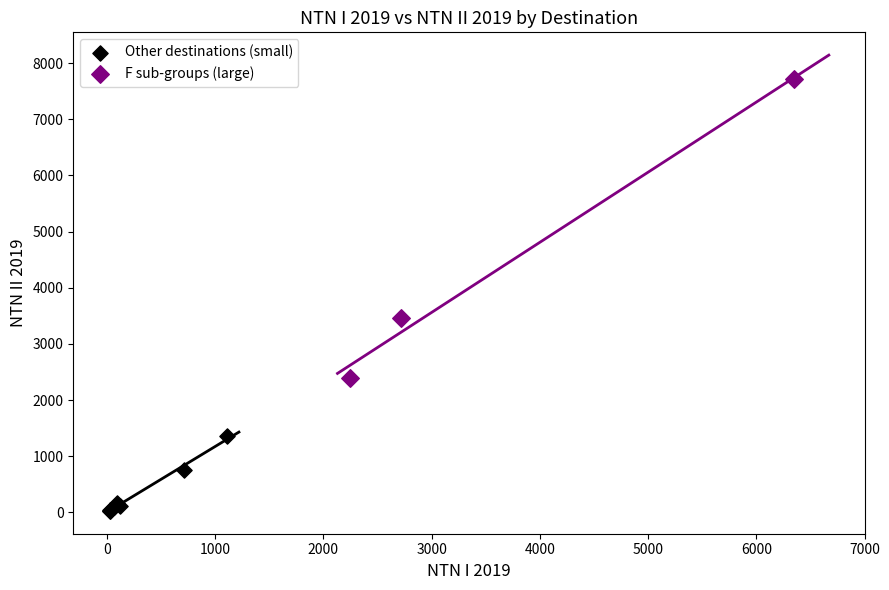

Which series contains the lowest Y value?

Other destinations (small)